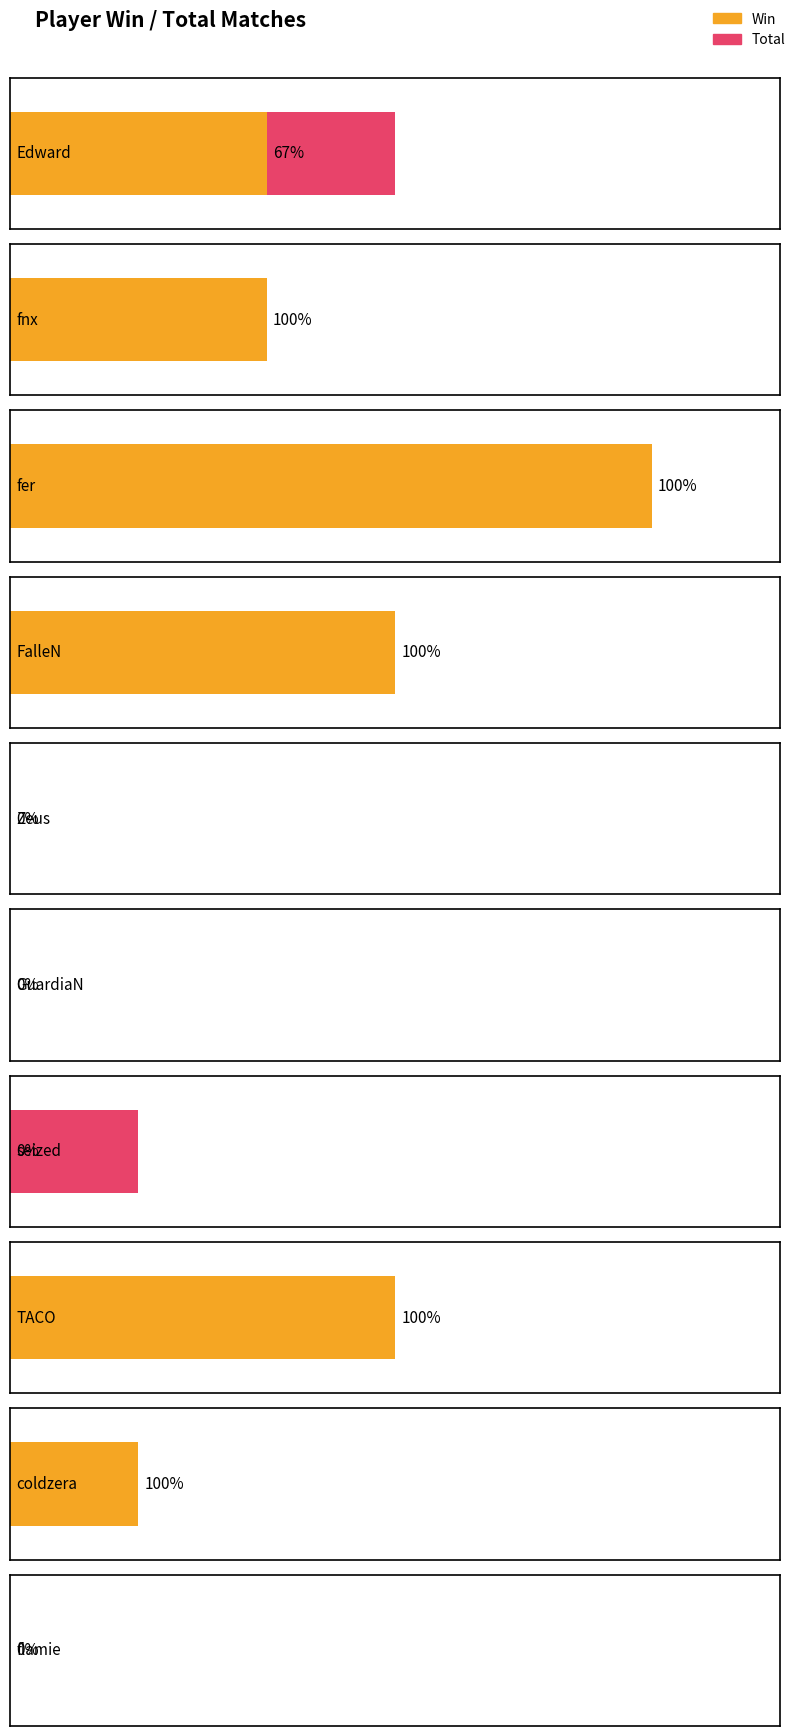

How many distinct data groups are displayed?

2